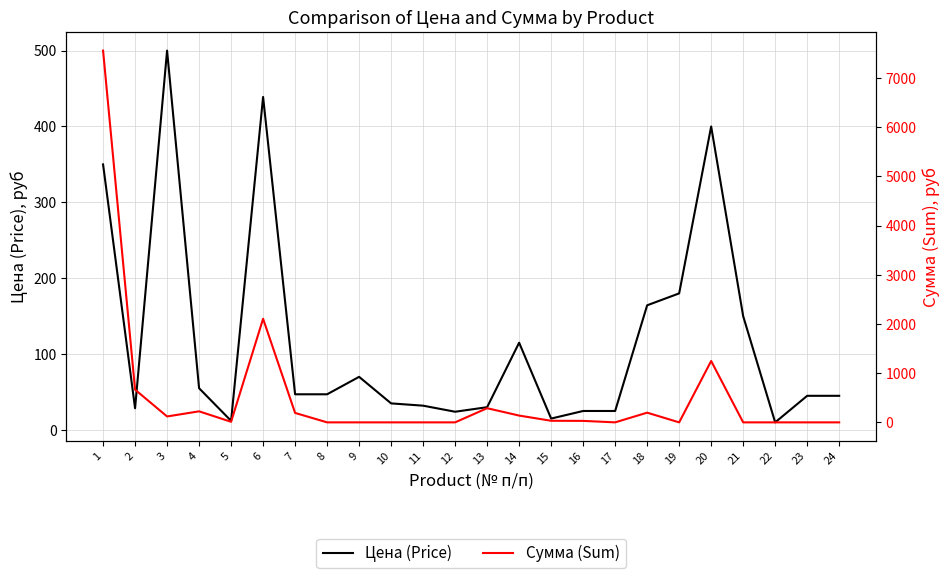

At which category does Цена (Price) reach its first local peak?

3